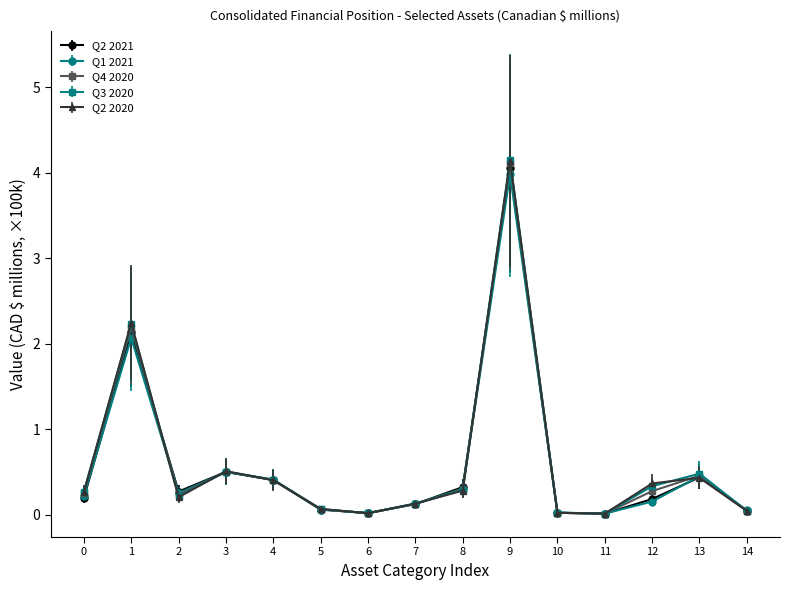

What is the value of the Q3 2020 point at the 4th from the left?

0.5